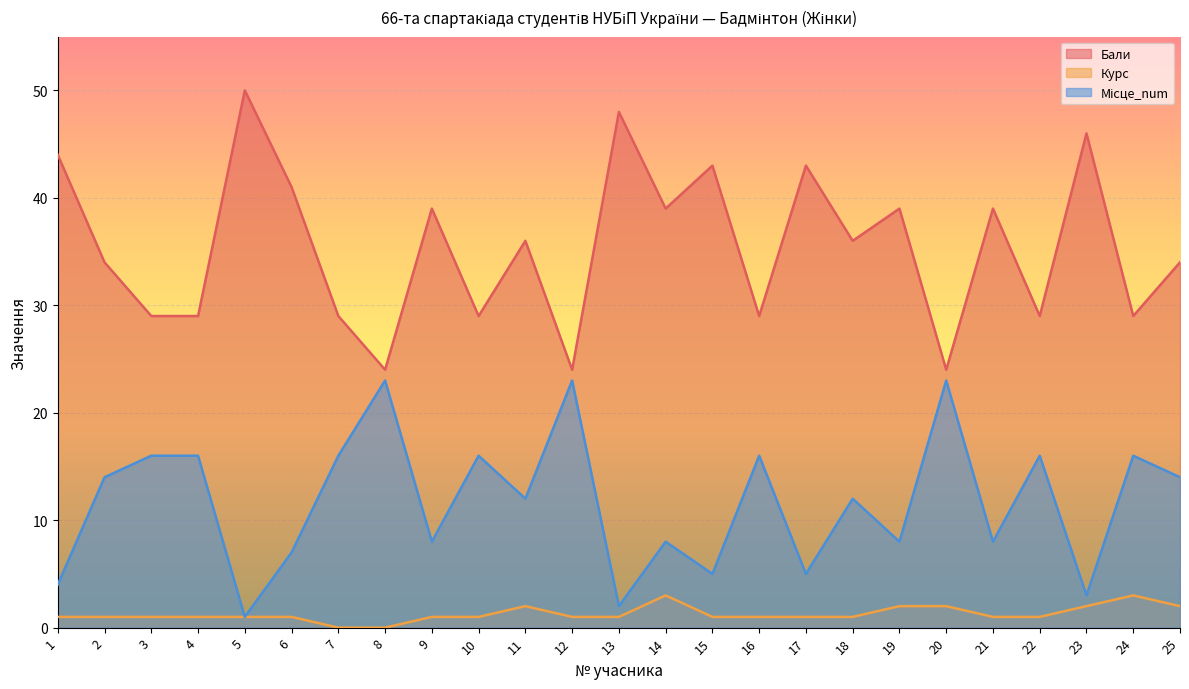

At which label is Місце_num closest to 12?

11